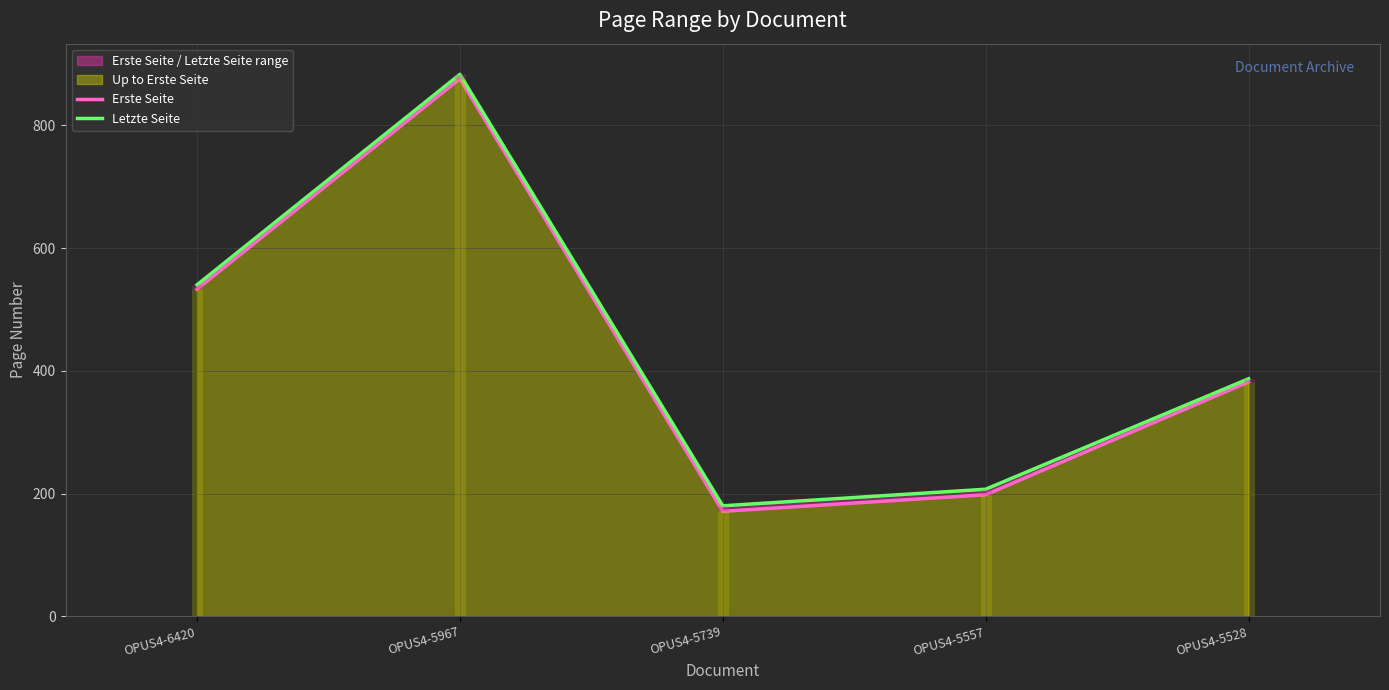

At which category is the sum across all series the highest?

OPUS4-5967